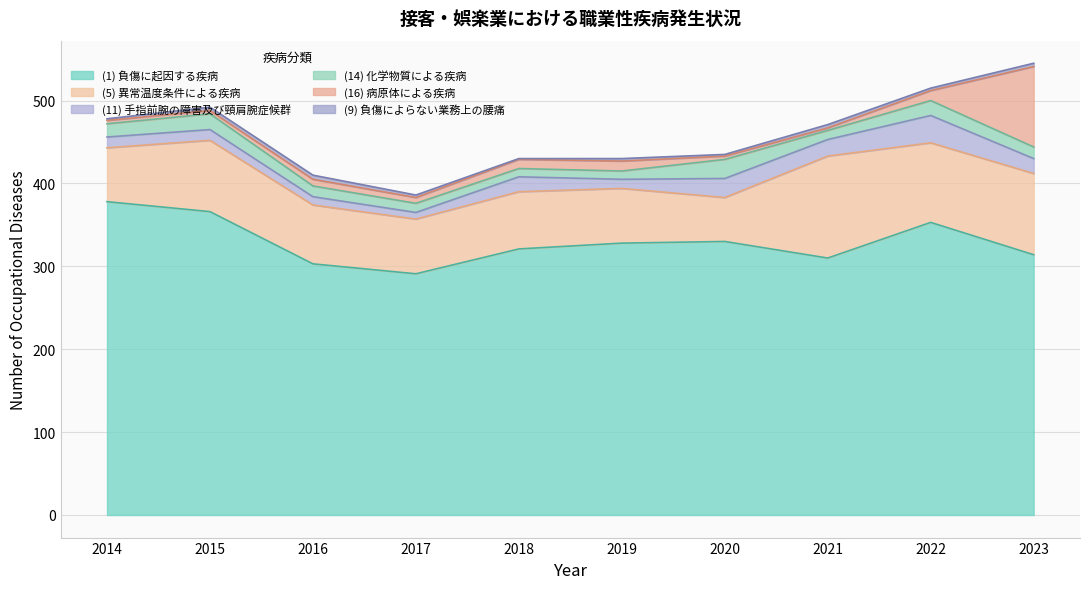

How many interior local peaks does the (14) 化学物質による疾病 series have?

3